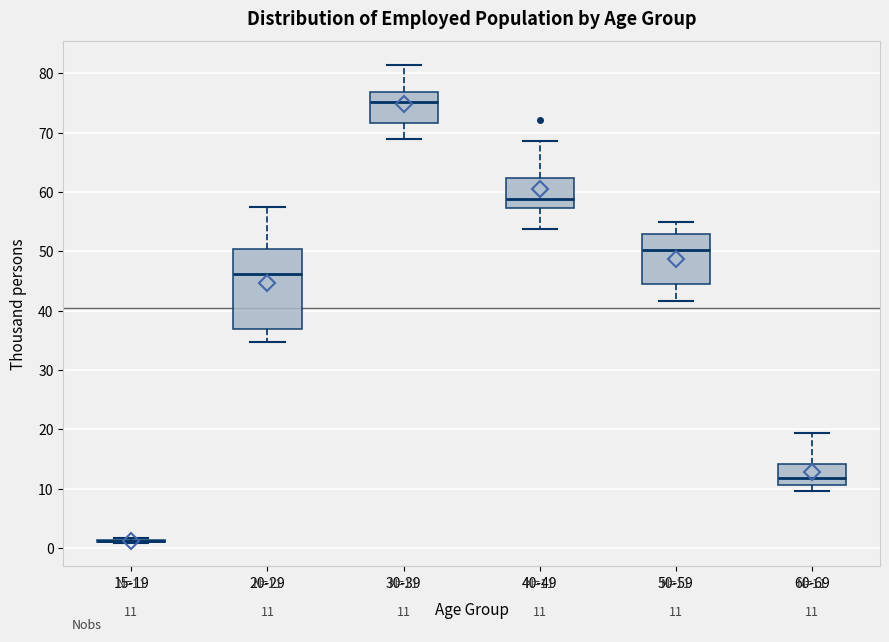

Comparing the boxes themselves (not the whiskers), which one is the tallest?

20-29